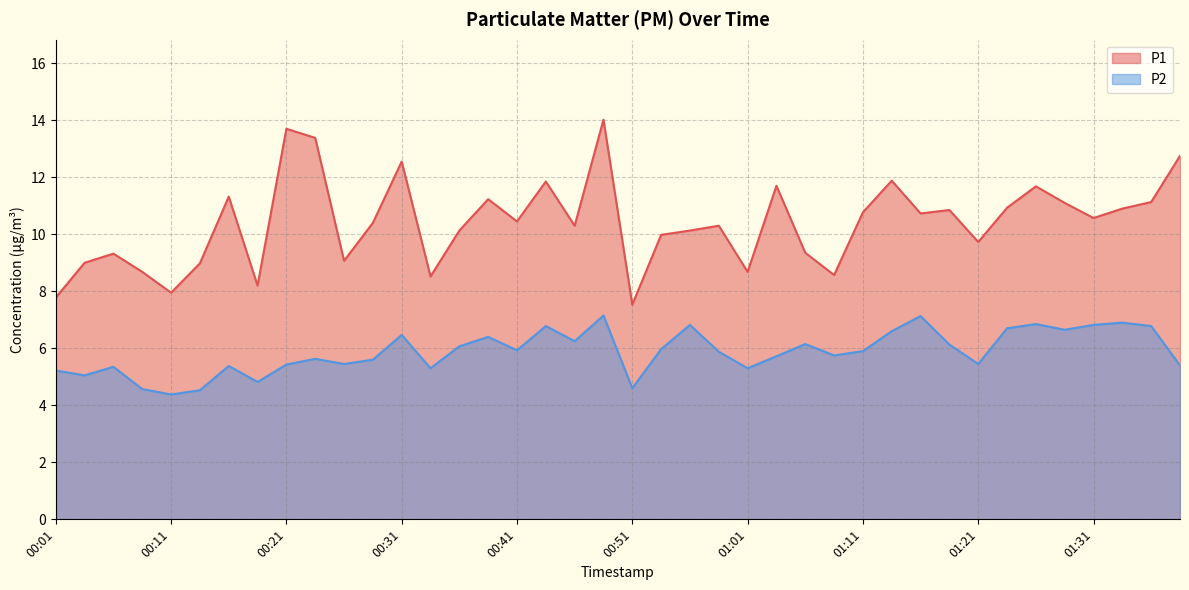

How many values in the P1 series exceed 10?

25